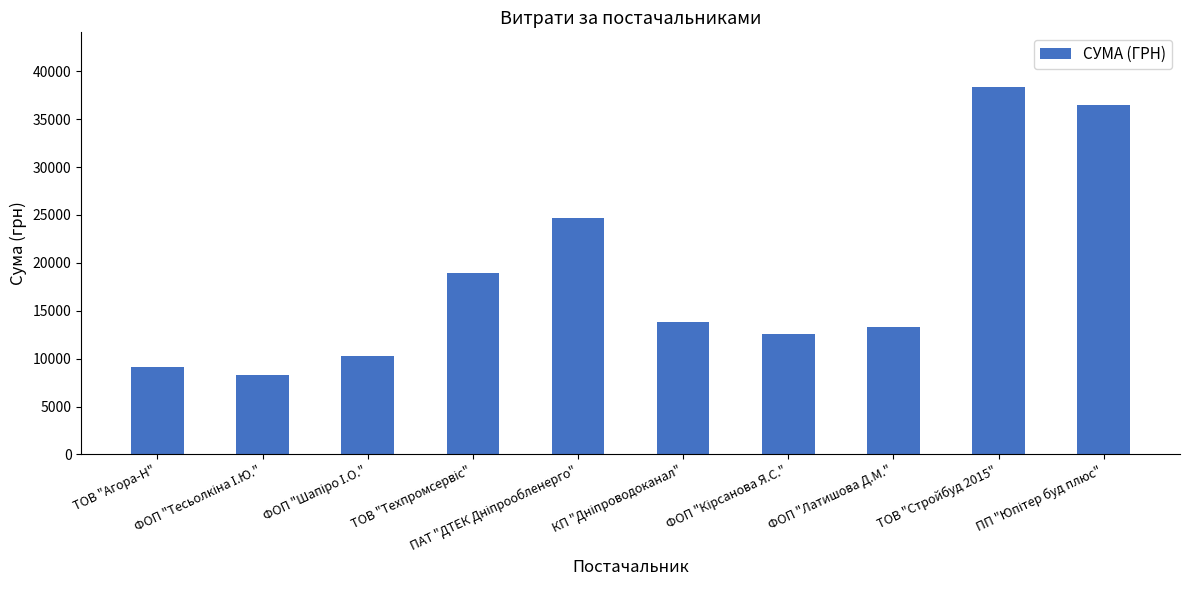

What is the maximum value shown in the chart?

38323.2